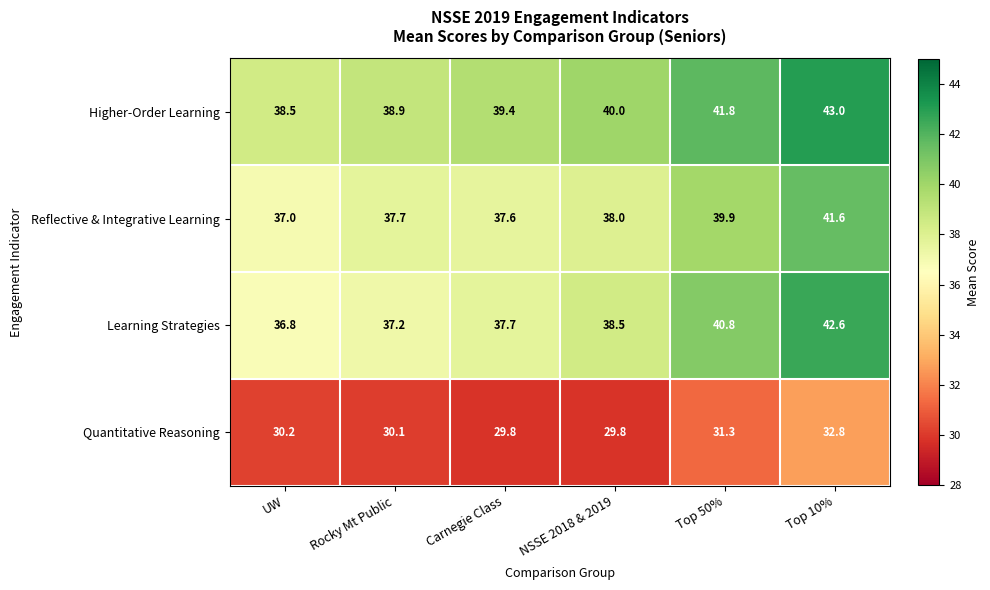

What is the difference between the maximum and minimum values in the Learning Strategies series?

5.8